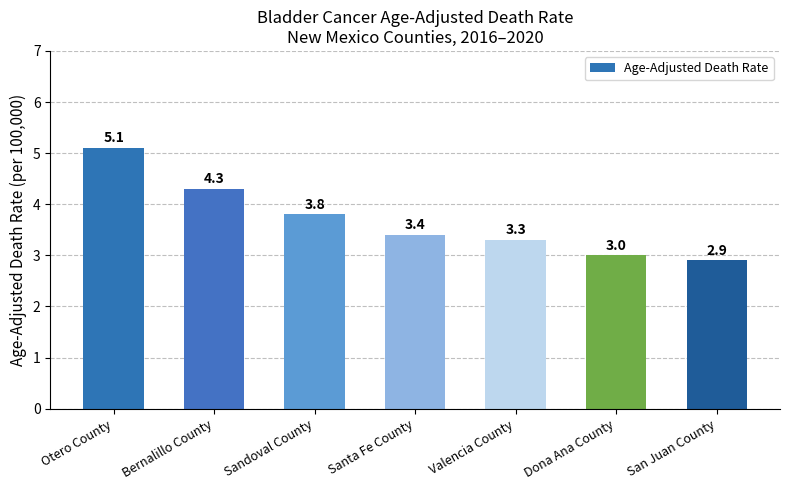

What position from the left is San Juan County?

7